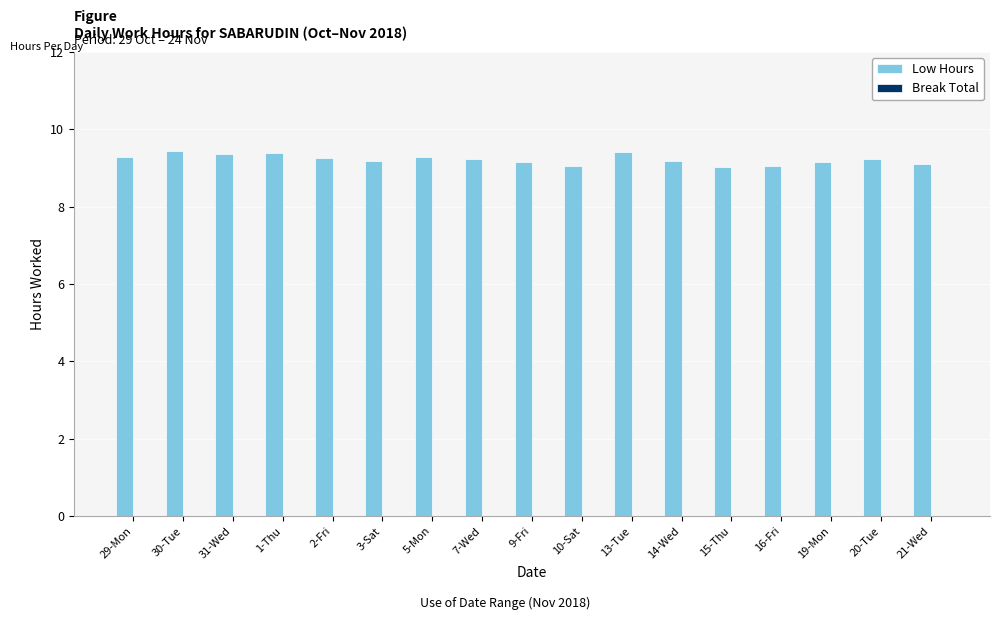

What is the label of the 13th bar from the left?

15-Thu